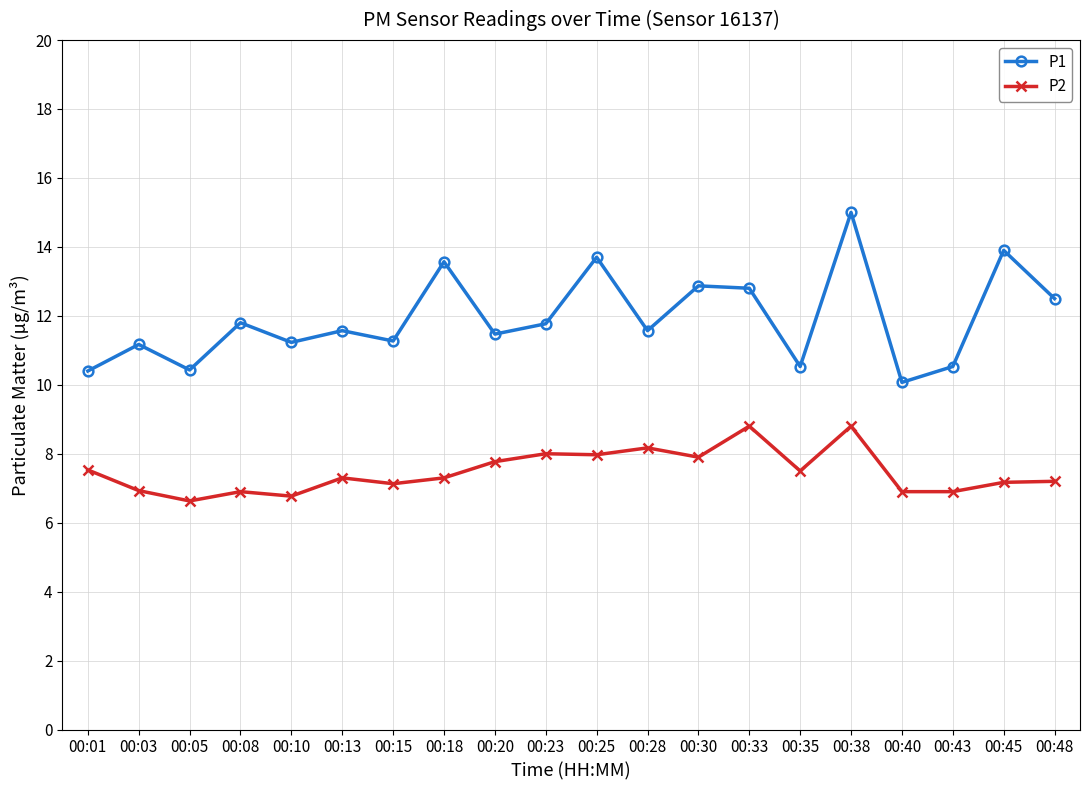

How many lines are shown in the chart?

2